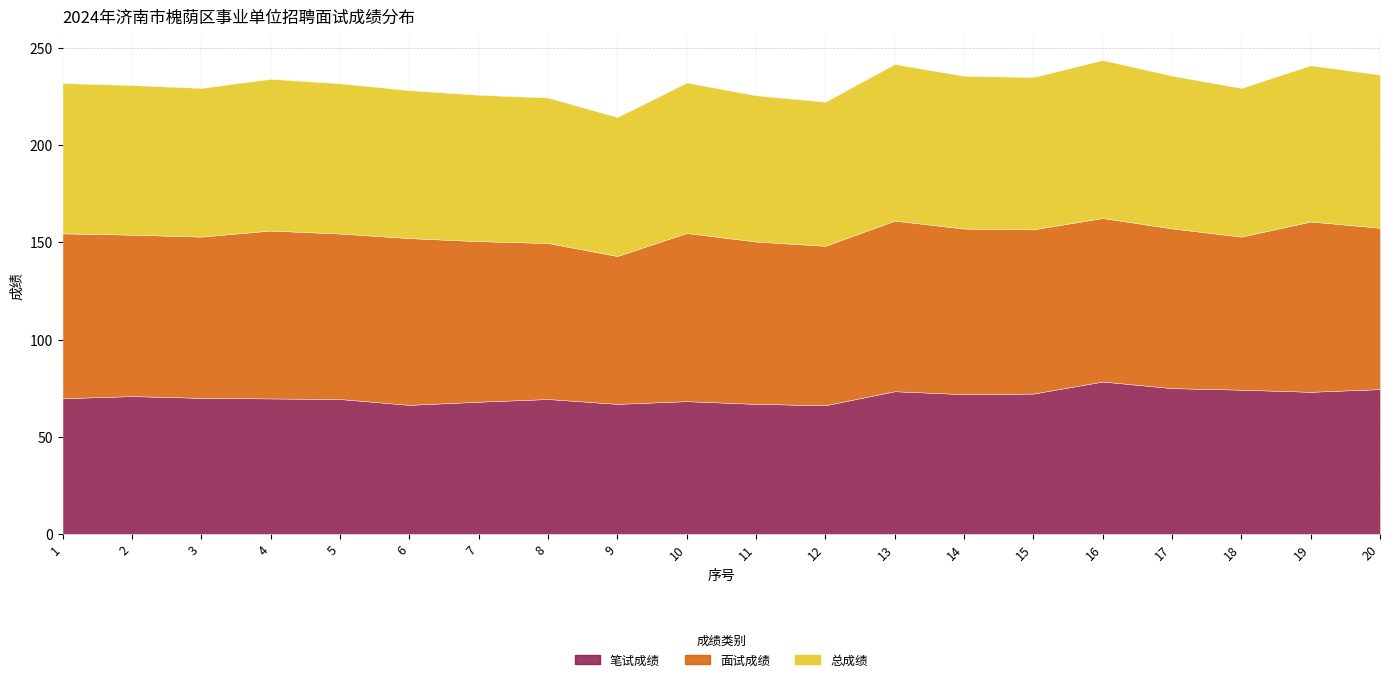

True or false: 面试成绩 and 总成绩 intersect in this chart.

False